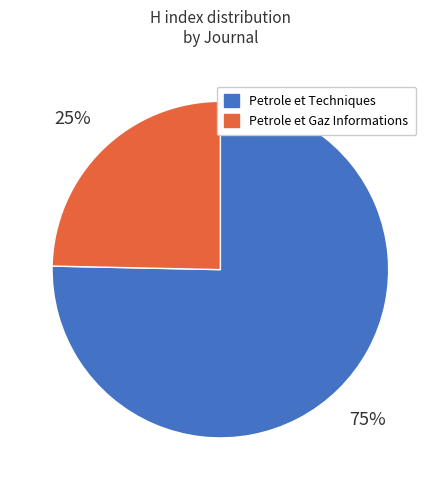

To the nearest percent, what portion does Petrole et Gaz Informations represent?

25%